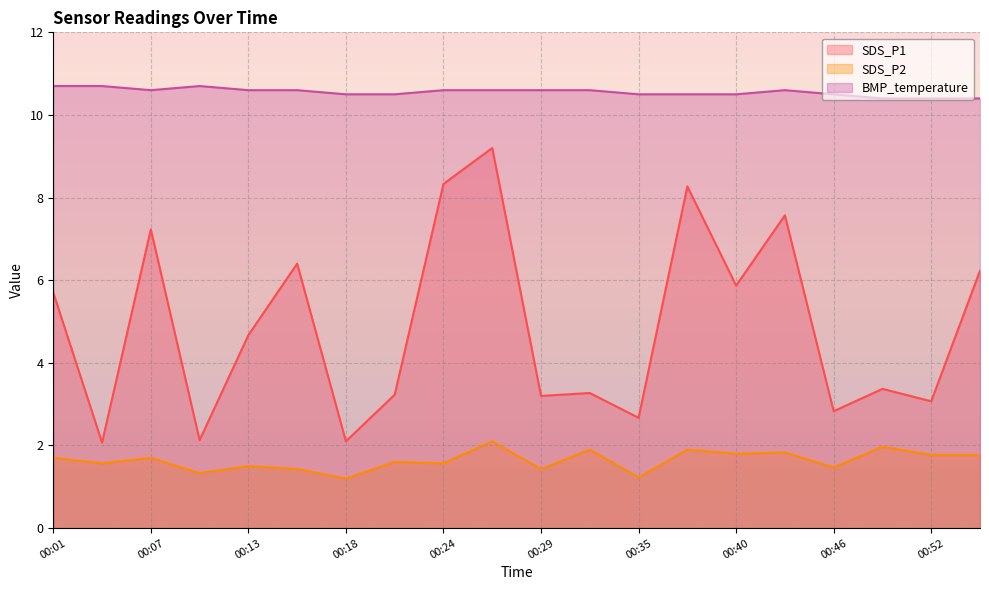

List the series in order of their overall mean, highest first.

BMP_temperature, SDS_P1, SDS_P2